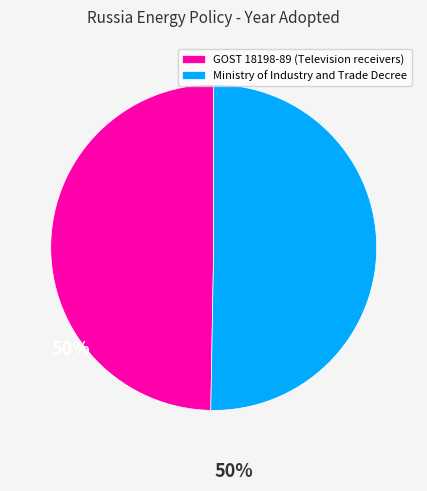

Approximately how many times larger is the value at GOST 18198-89 (Television receivers) compared to Ministry of Industry and Trade Decree?

1.0